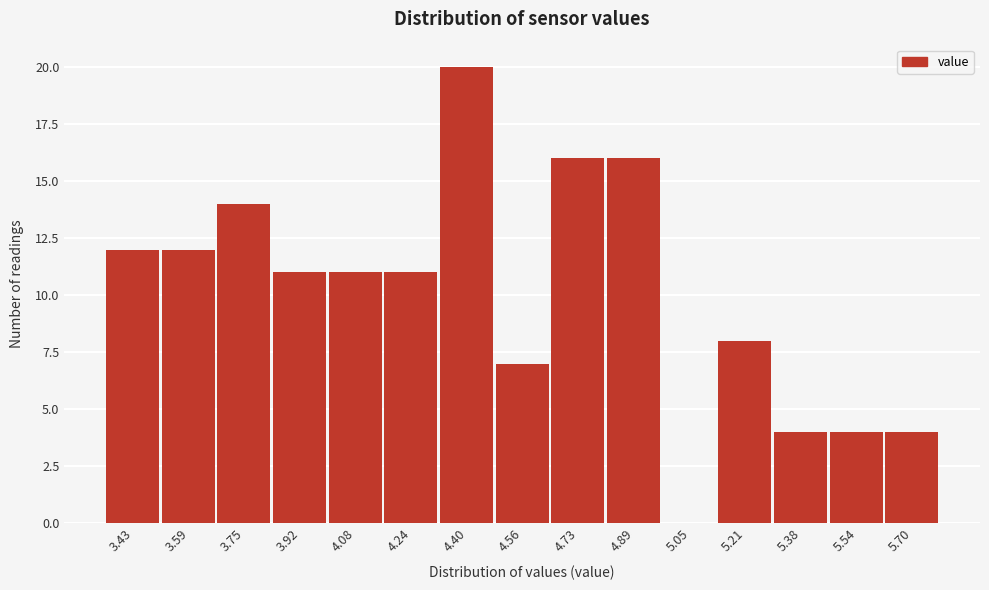

Reading left to right, transcribe this chart: for each bar, give the range it covers on the x-axis and its height. Neither the bar edges nor the heights are printed on the chart, so give them approximately, as read against the axes.

3.350 to 3.512: 12
3.512 to 3.674: 12
3.674 to 3.836: 14
3.836 to 3.998: 11
3.998 to 4.160: 11
4.160 to 4.322: 11
4.322 to 4.484: 20
4.484 to 4.646: 7
4.646 to 4.808: 16
4.808 to 4.970: 16
4.970 to 5.132: 0
5.132 to 5.294: 8
5.294 to 5.456: 4
5.456 to 5.618: 4
5.618 to 5.780: 4